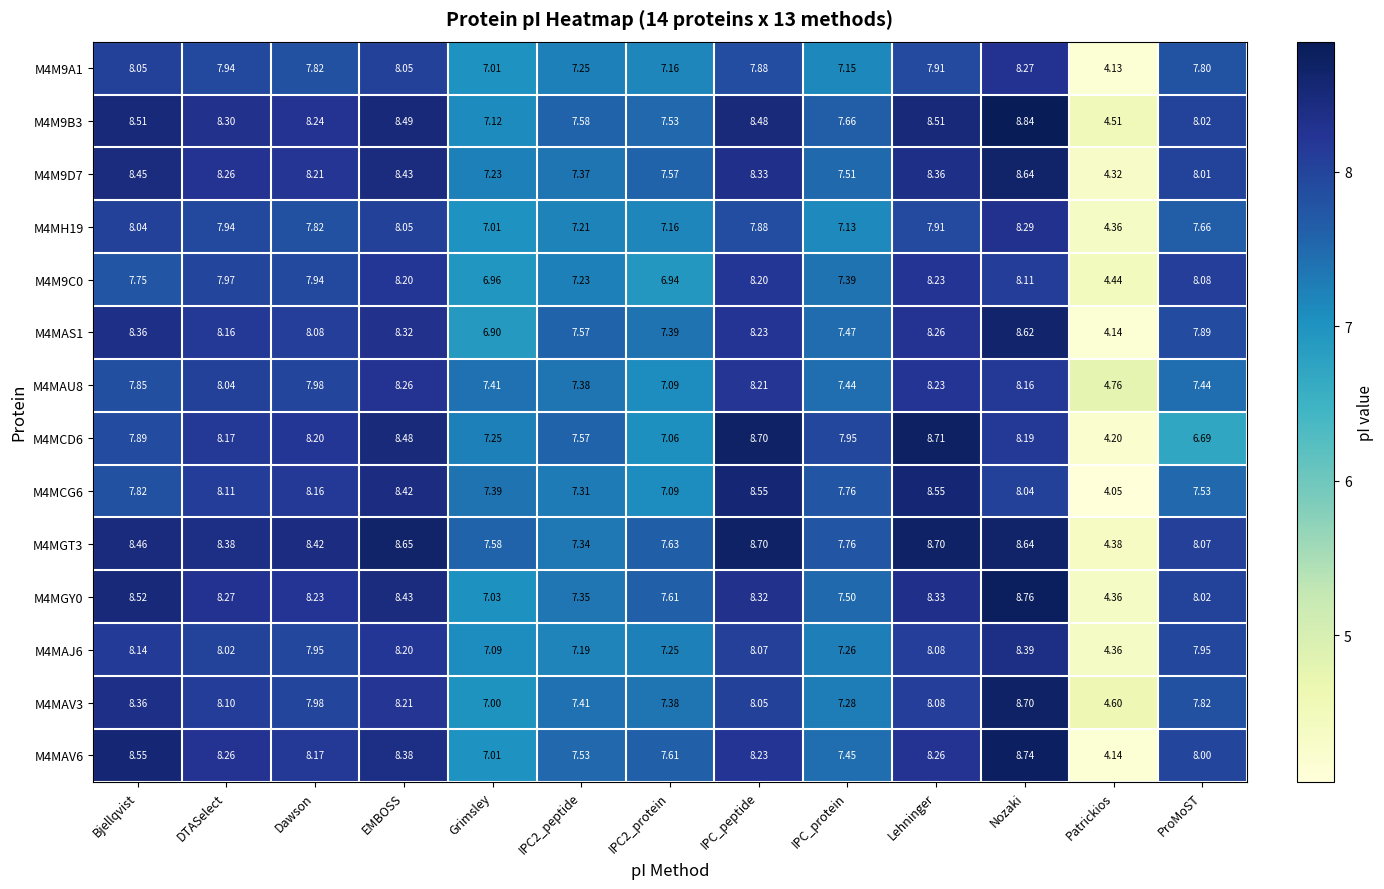

At which label does M4MCD6 first exceed 7?

Bjellqvist